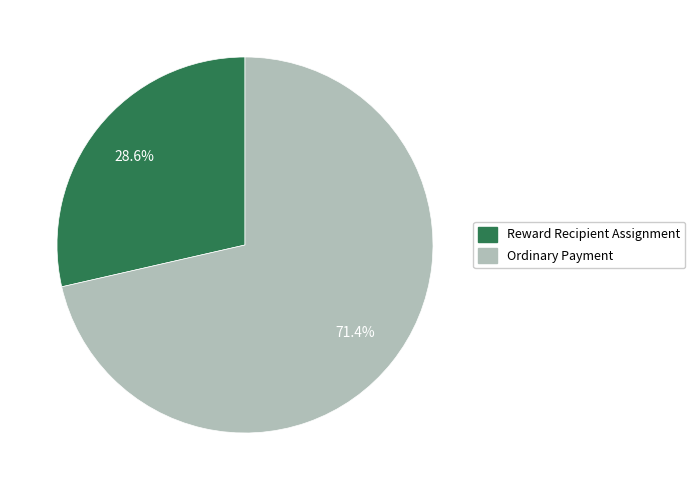

Which slice is the smallest?

Reward Recipient Assignment